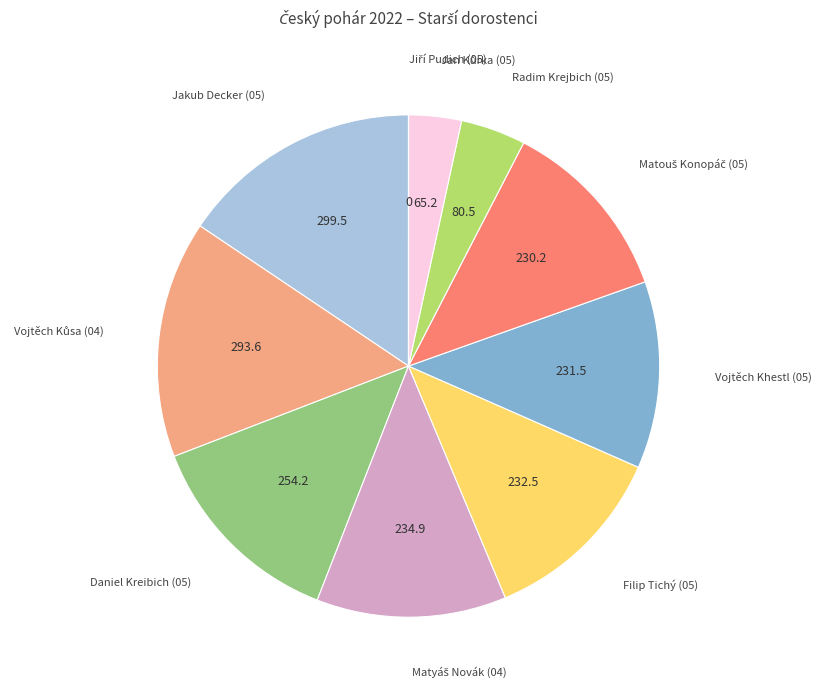

Is it true that Daniel Kreibich (05) is 1% of the pie?

False